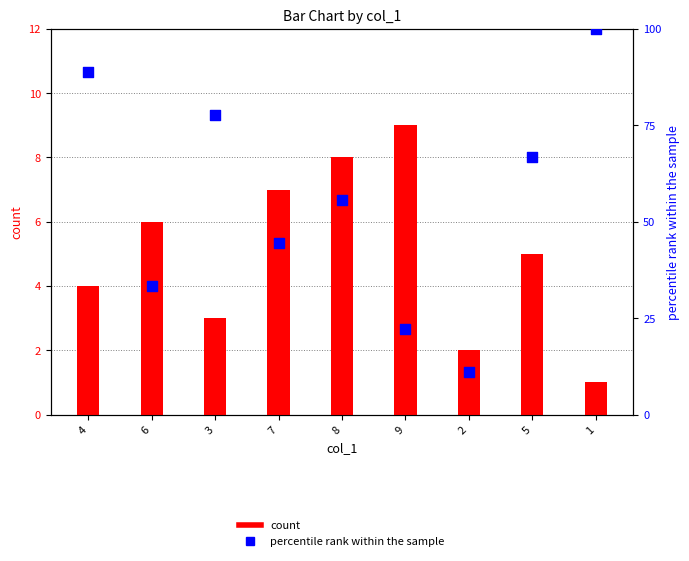

What are all the series names shown in the legend?

count, percentile rank within the sample